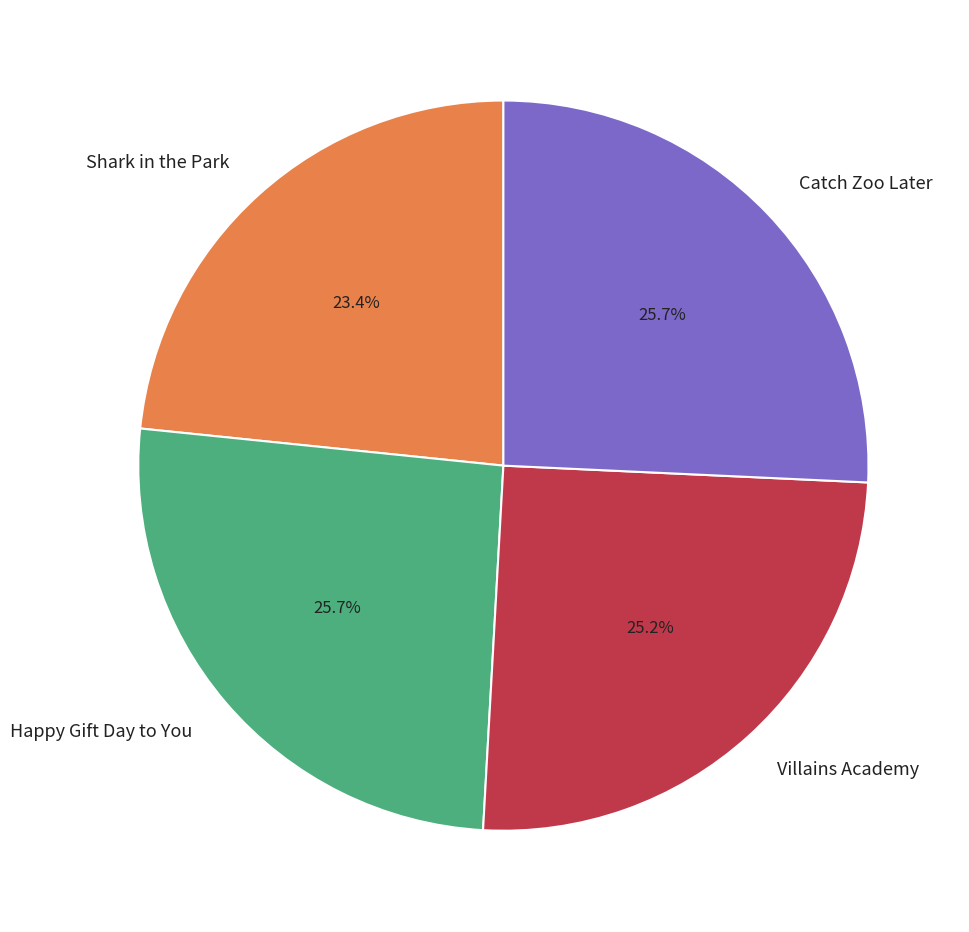

Is it true that Catch Zoo Later is 26% of the pie?

True